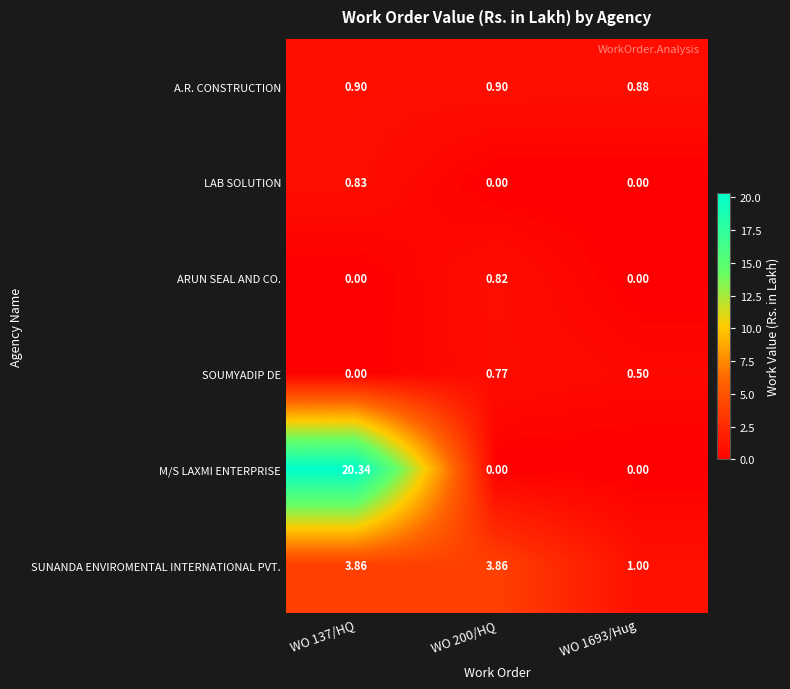

Which series changed the most between WO 137/HQ and WO 1693/Hug?

M/S LAXMI ENTERPRISE